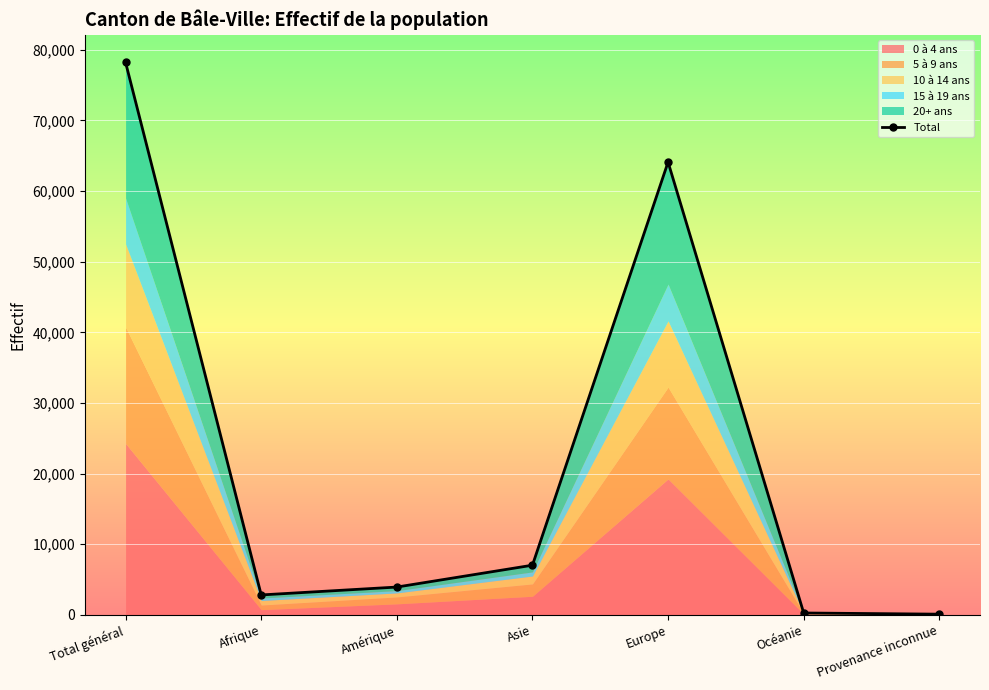

How many interior local valleys (lower than both neighbors) does the data have?

1